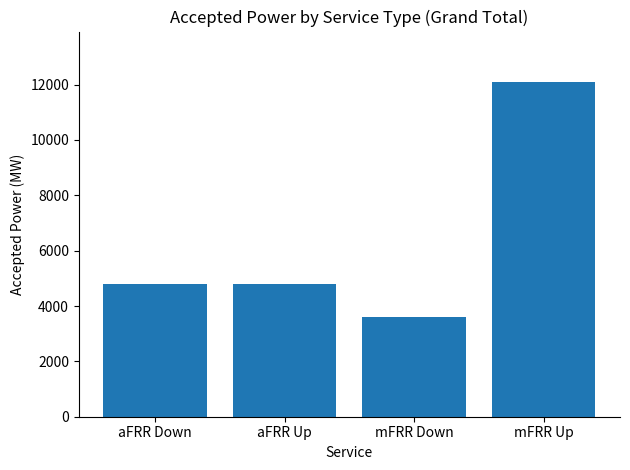

What is the label of the 2nd bar from the left?

aFRR Up